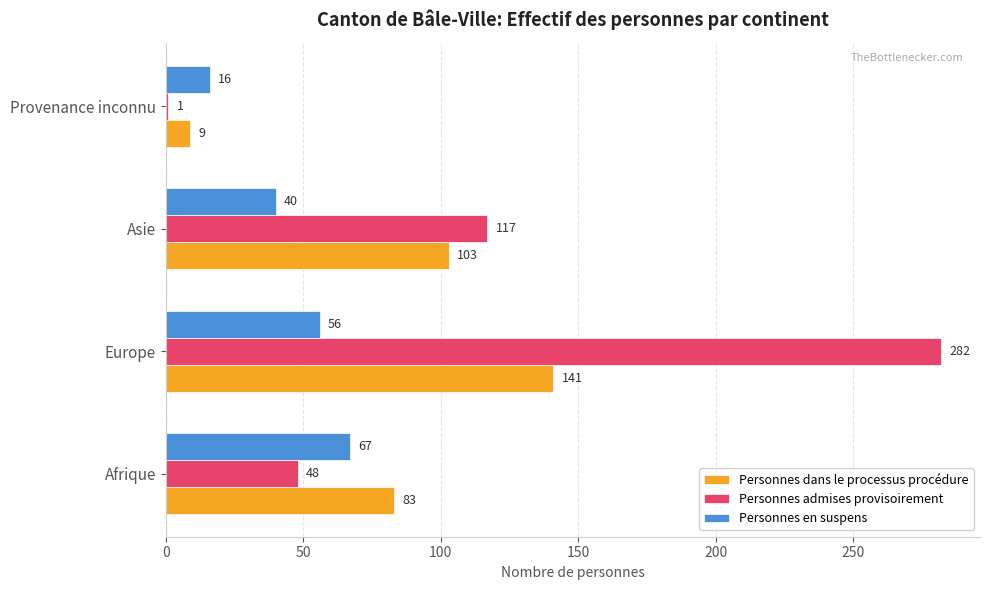

What is the maximum value for Personnes dans le processus procédure?

141